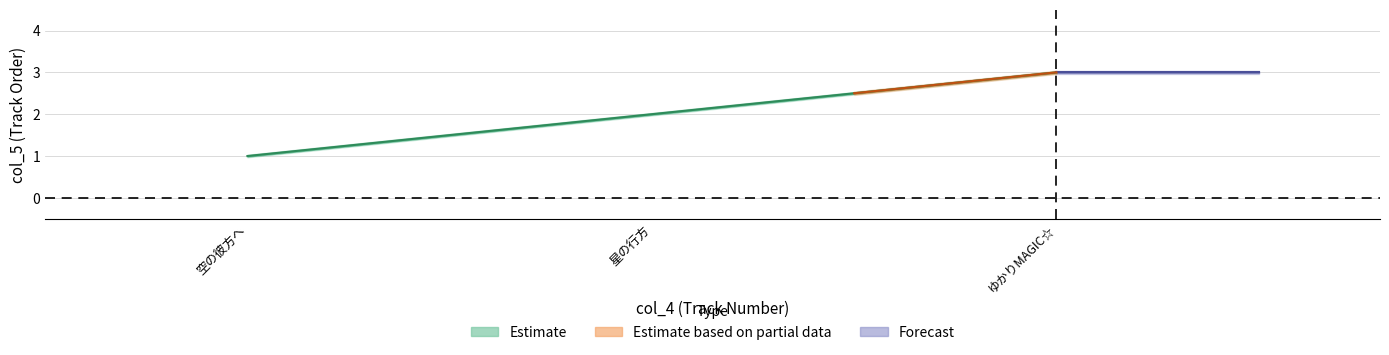

Where is the data nearest to the value 2?

星の行方